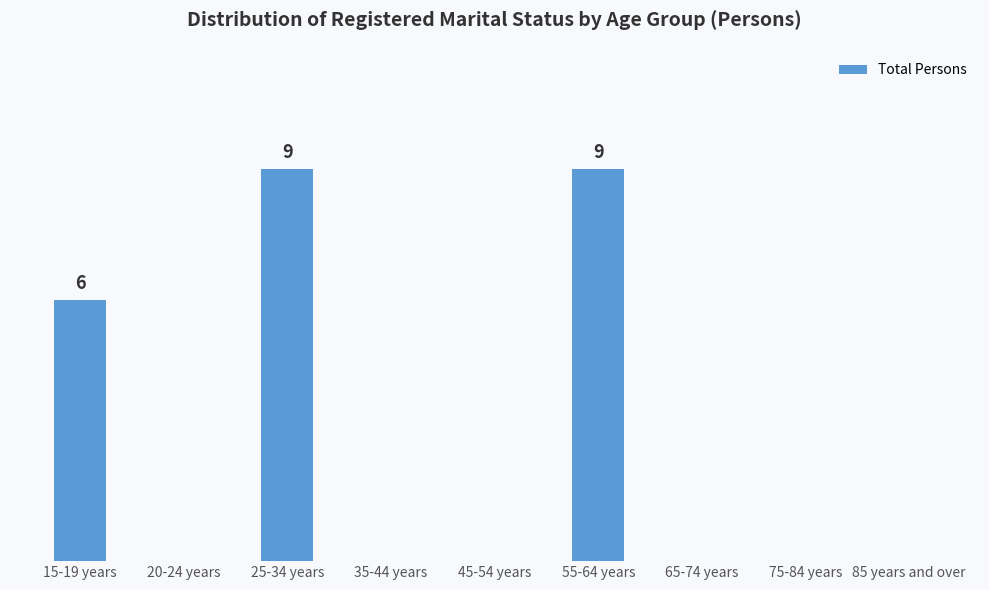

At which label is the value closest to 4?

15-19 years